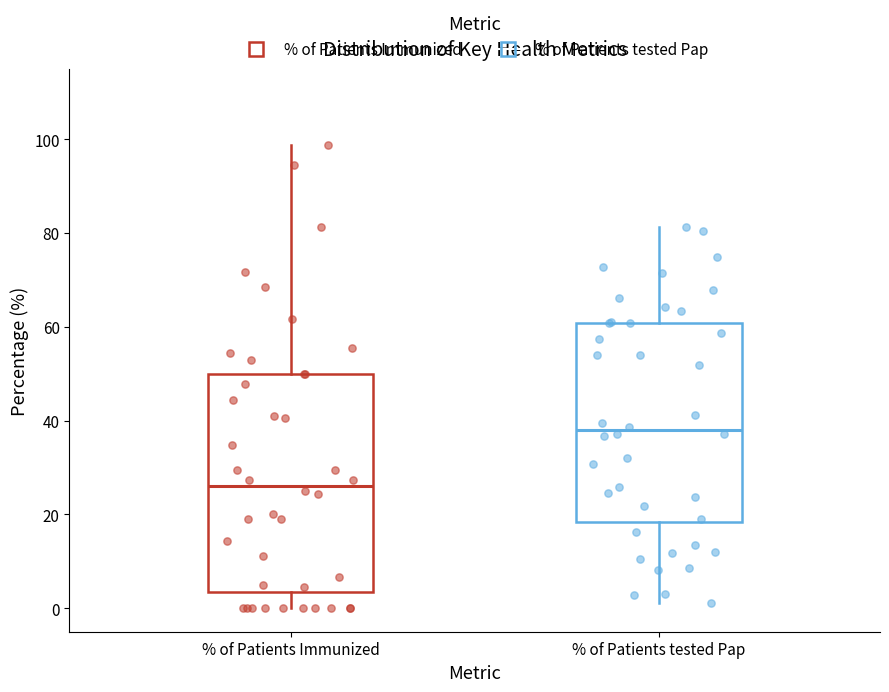

Comparing the boxes themselves (not the whiskers), which one is the tallest?

% of Patients Immunized